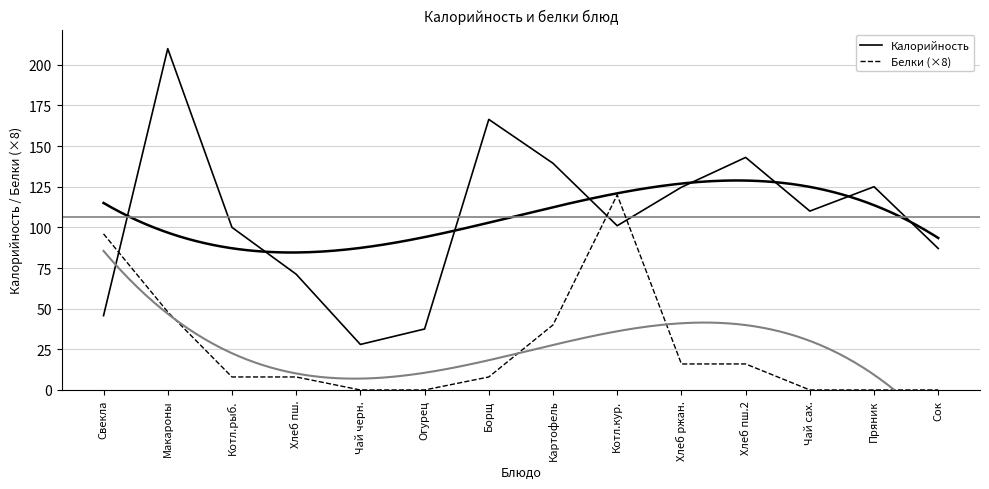

Reading left to right, extract all data points from this chart.

Калорийность: 45.7	209.9	100.0	71.2	28.0	37.5	166.4	139.4	101.0	124.7	143.0	110.0	125.0	87.0
Белки (×8): 96.0	48.0	8.0	8.0	0.0	0.0	8.0	40.0	120.0	16.0	16.0	0.0	0.0	0.0